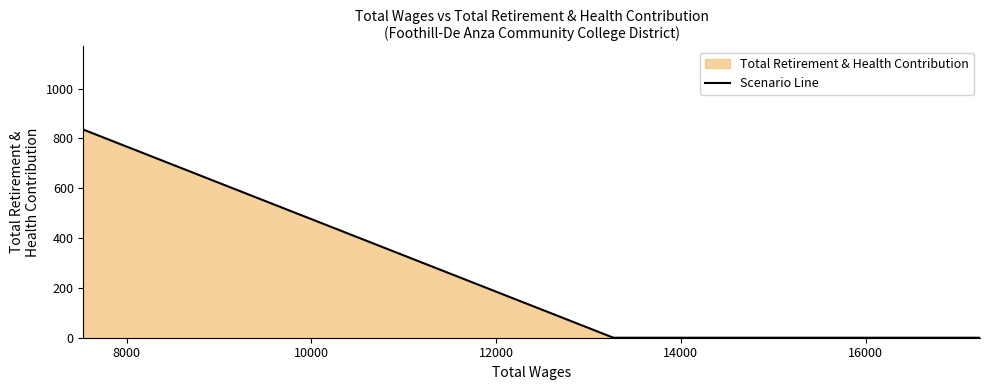

What is the difference between the maximum and minimum values?

835